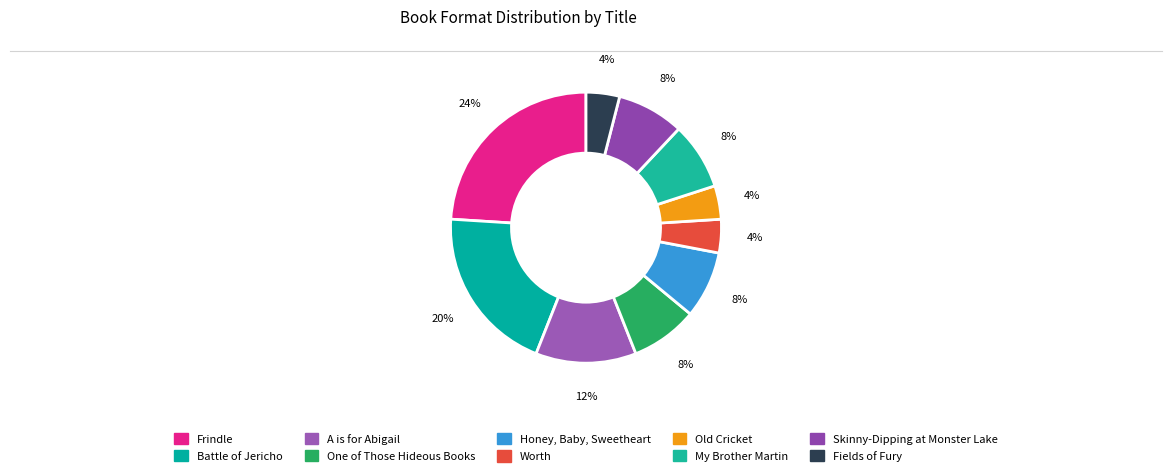

What is the largest slice in the pie chart?

Frindle